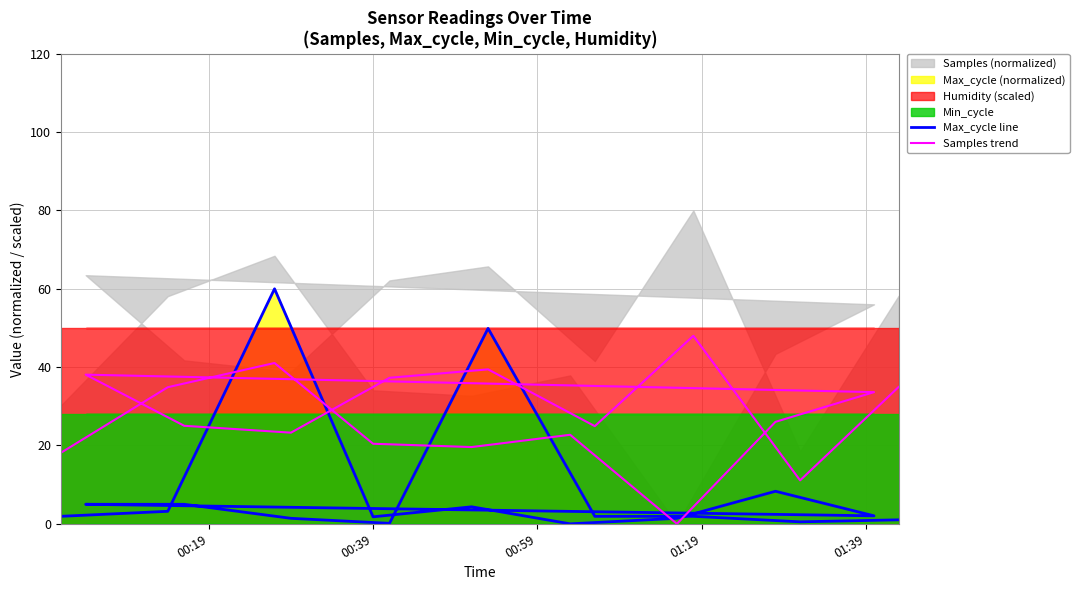

What is the value of the Samples trend point at the 1st from the left?

18.2